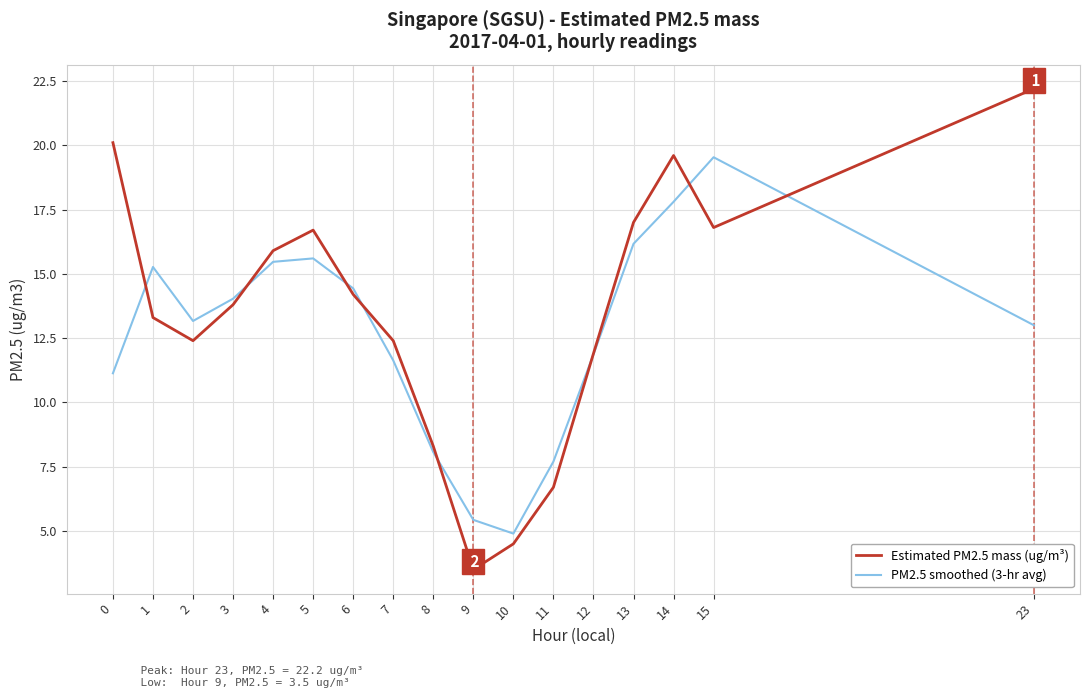

What value does the Estimated PM2.5 mass (ug/m³) series have at 11?

6.7